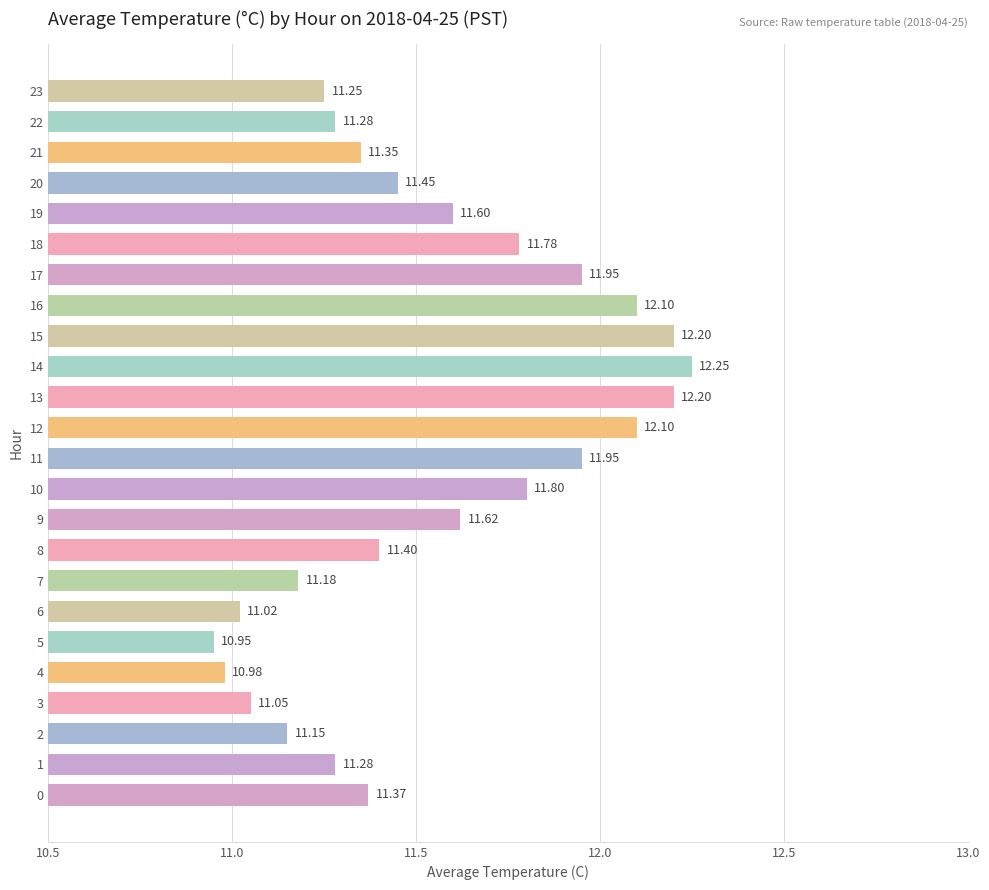

Between 11 and 18, which is larger?

11